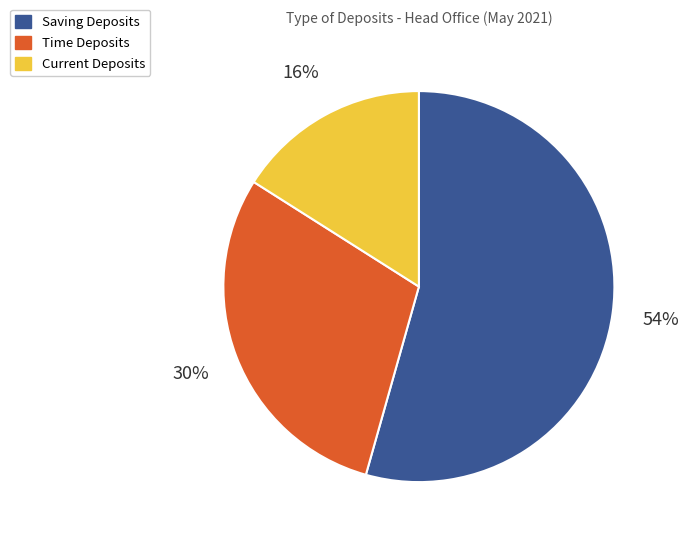

Which has a higher value, Current Deposits or Saving Deposits?

Saving Deposits